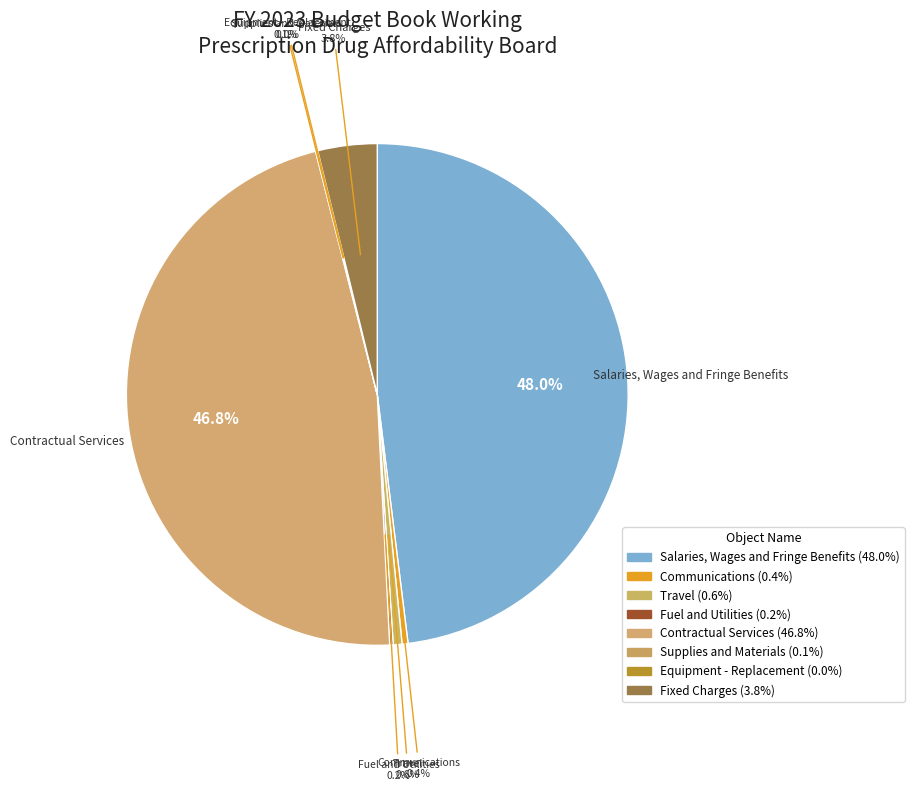

What is the total percentage of Fuel and Utilities and Contractual Services?

47.1%